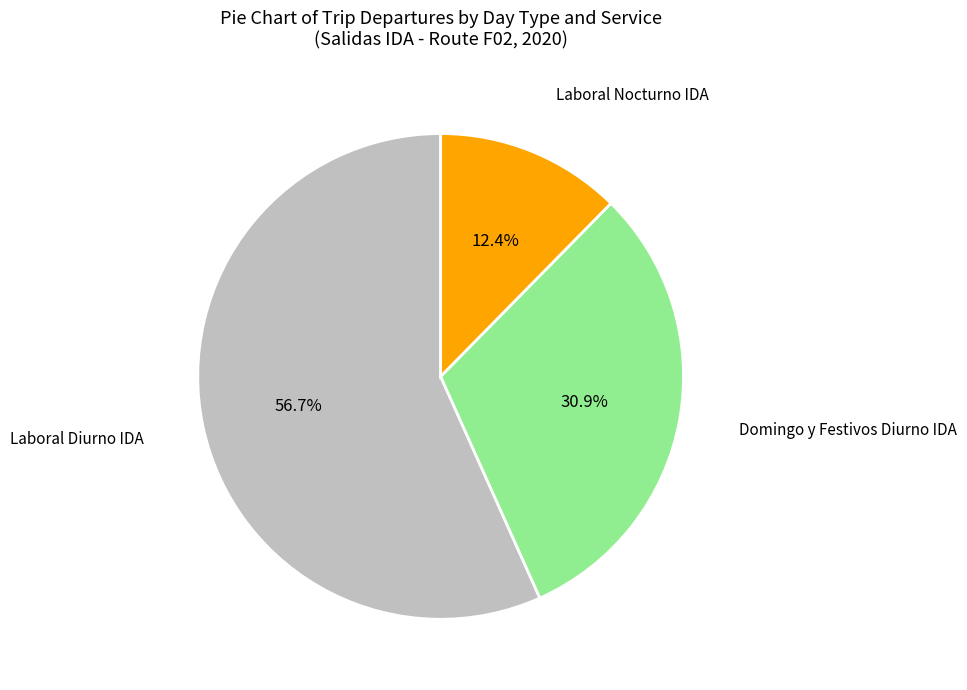

Is there any slice that represents more than half of the pie?

Yes